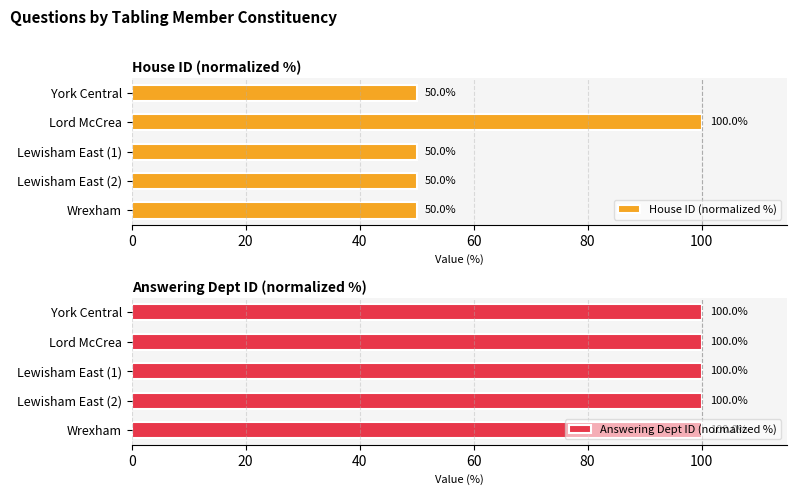

What is the average value of the House ID (normalized %) series?

60